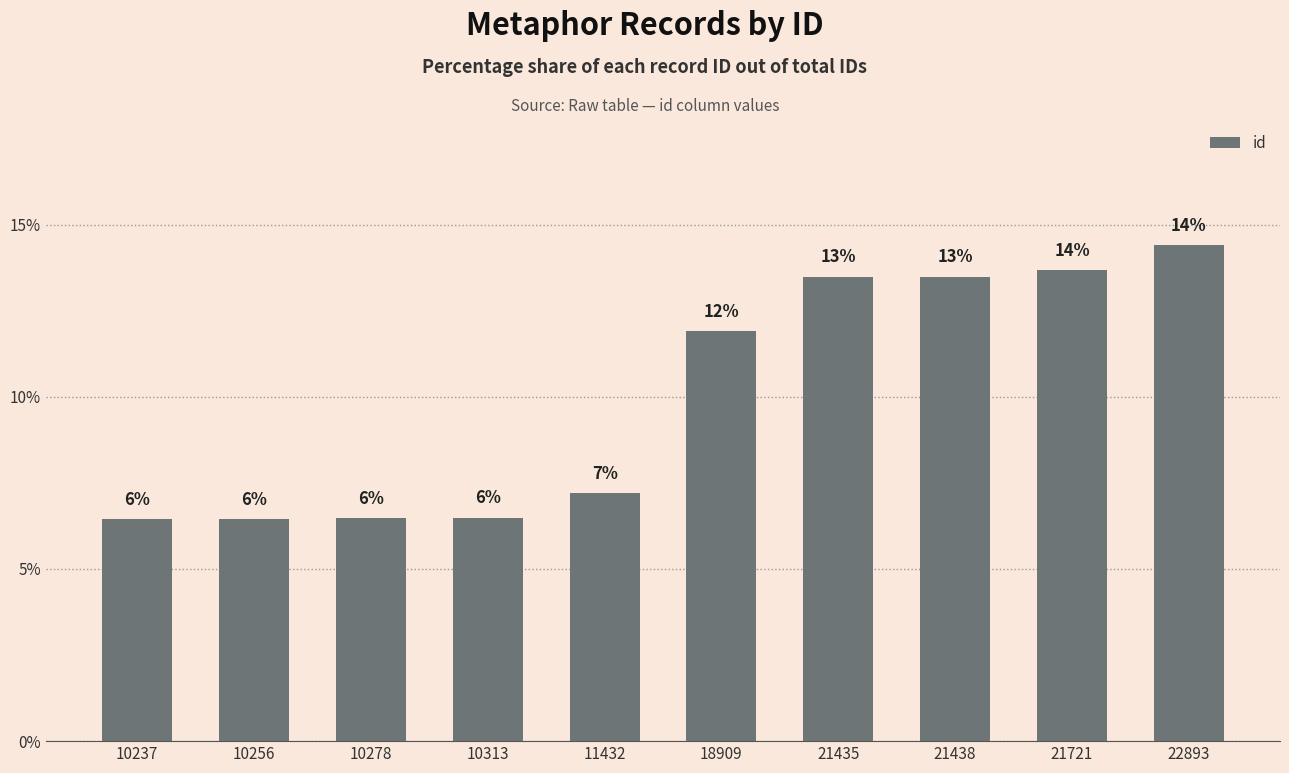

How many bars are there in total?

10